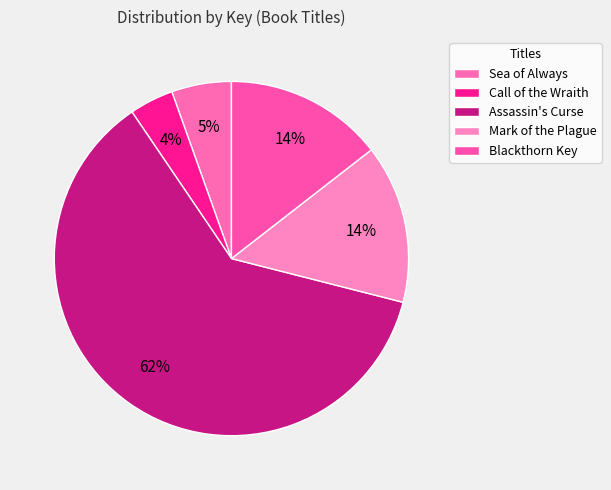

How many segments does this pie chart have?

5